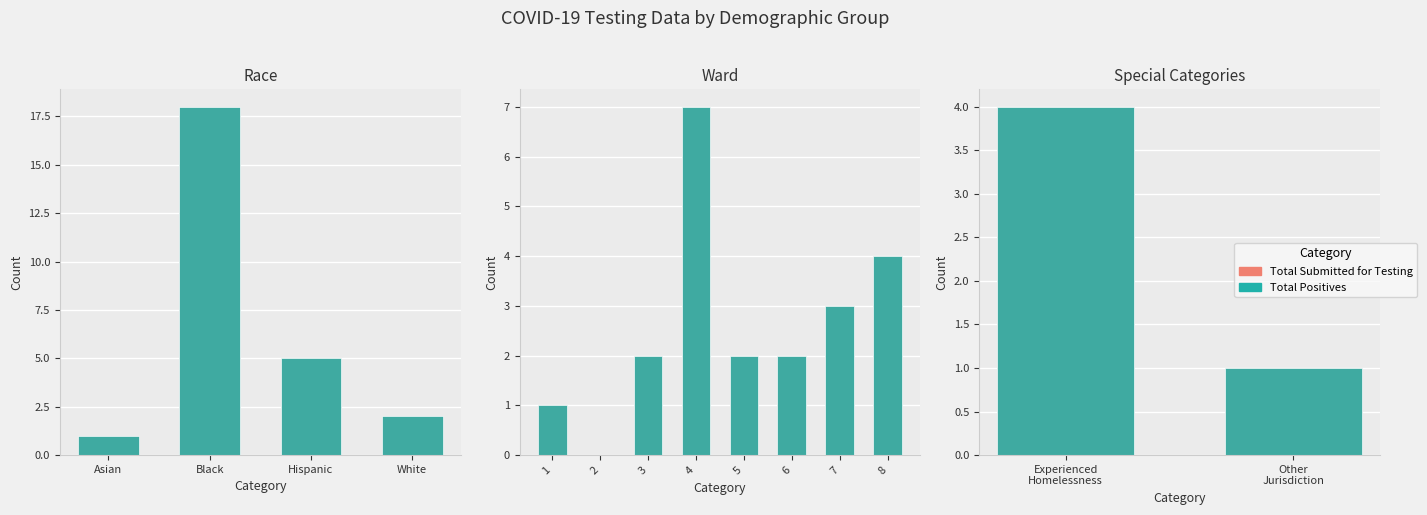

At how many categories does at least one series exceed 2?

1